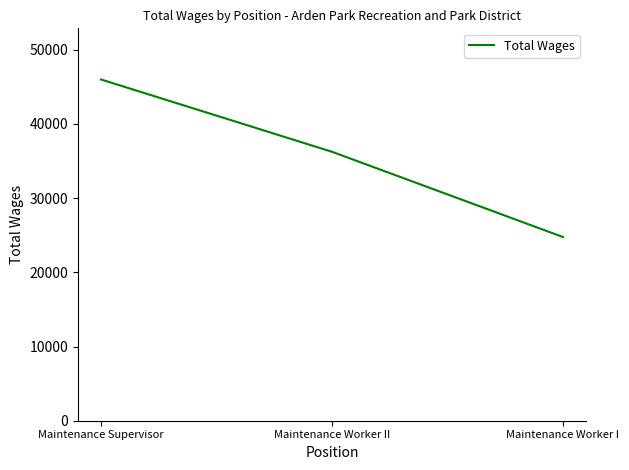

Rank the categories by value from lowest to highest.

Maintenance Worker I, Maintenance Worker II, Maintenance Supervisor